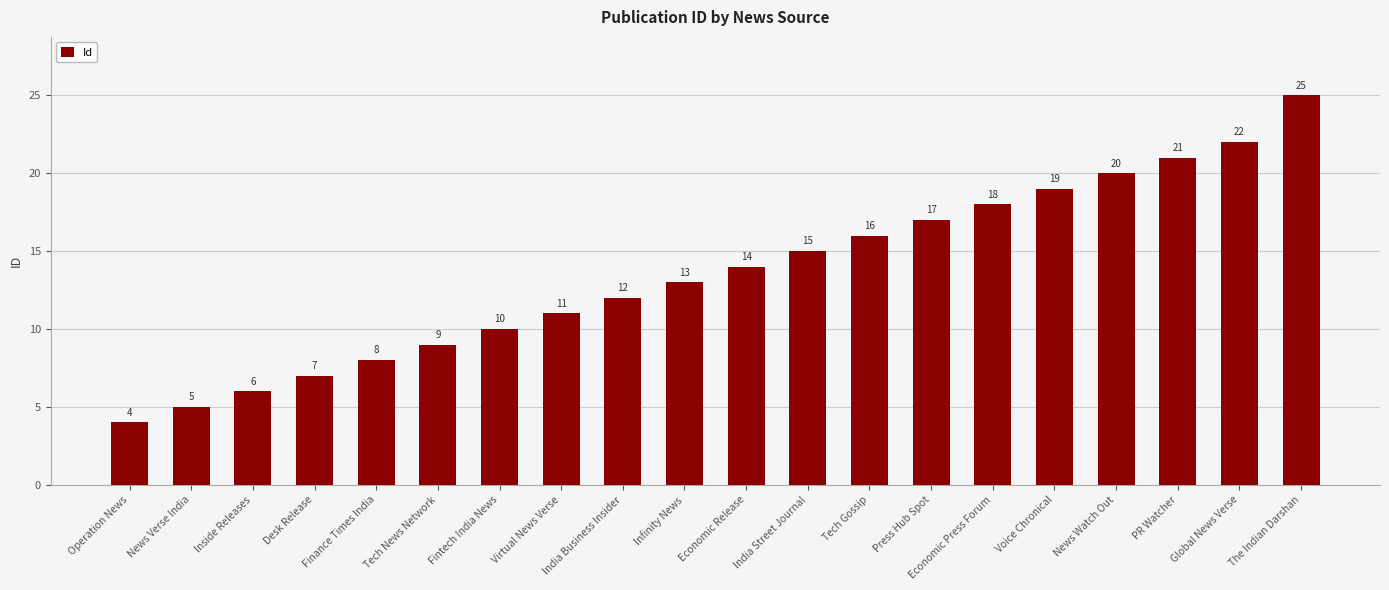

How many bars are there in total?

20